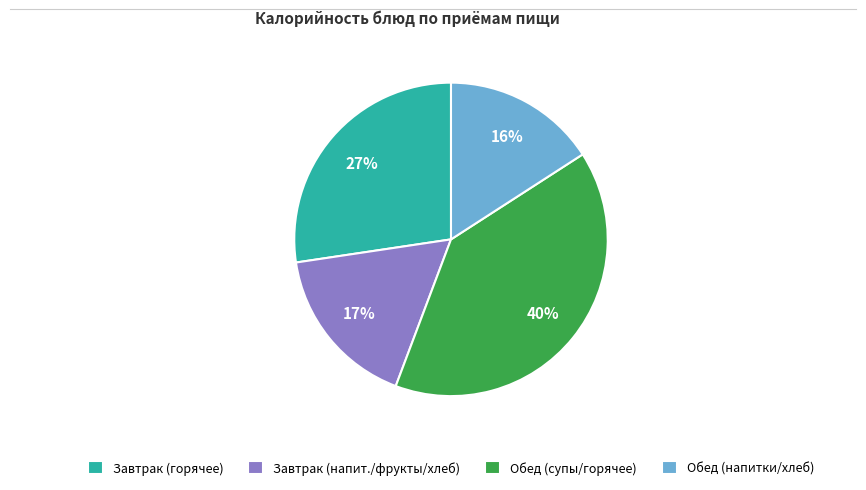

Is there any slice that represents more than half of the pie?

No